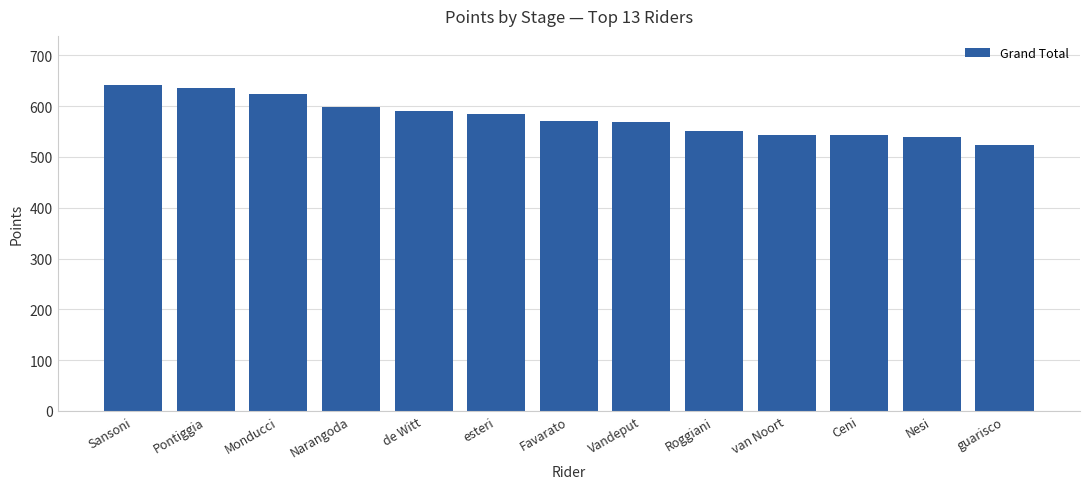

What is the label of the 12th bar from the right?

Pontiggia